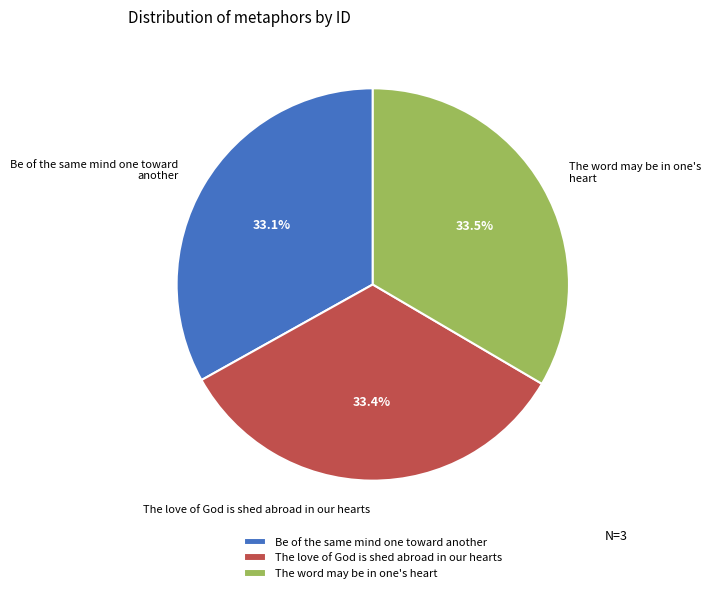

How many slices are in this pie chart?

3